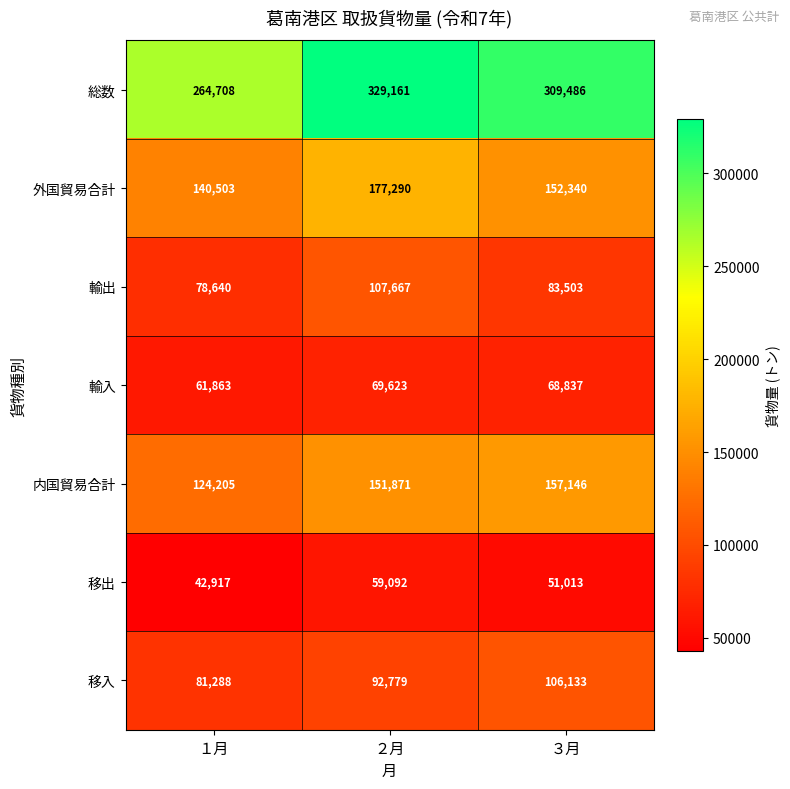

What is the total value across all series at ３月?

928458